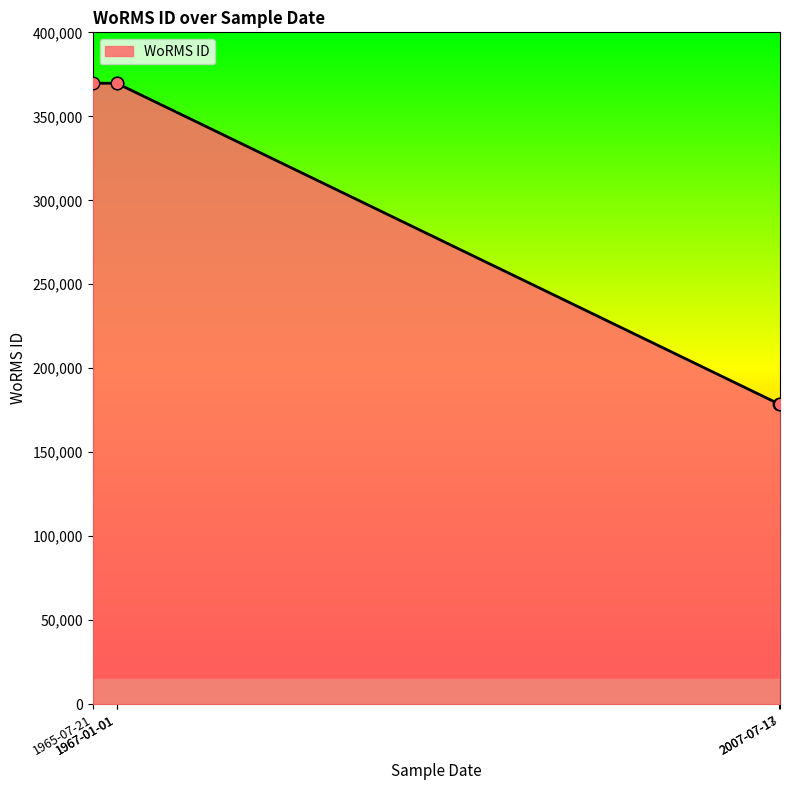

Approximately how many times larger is the value at 17-07-2007 compared to 21-07-1965?

0.5